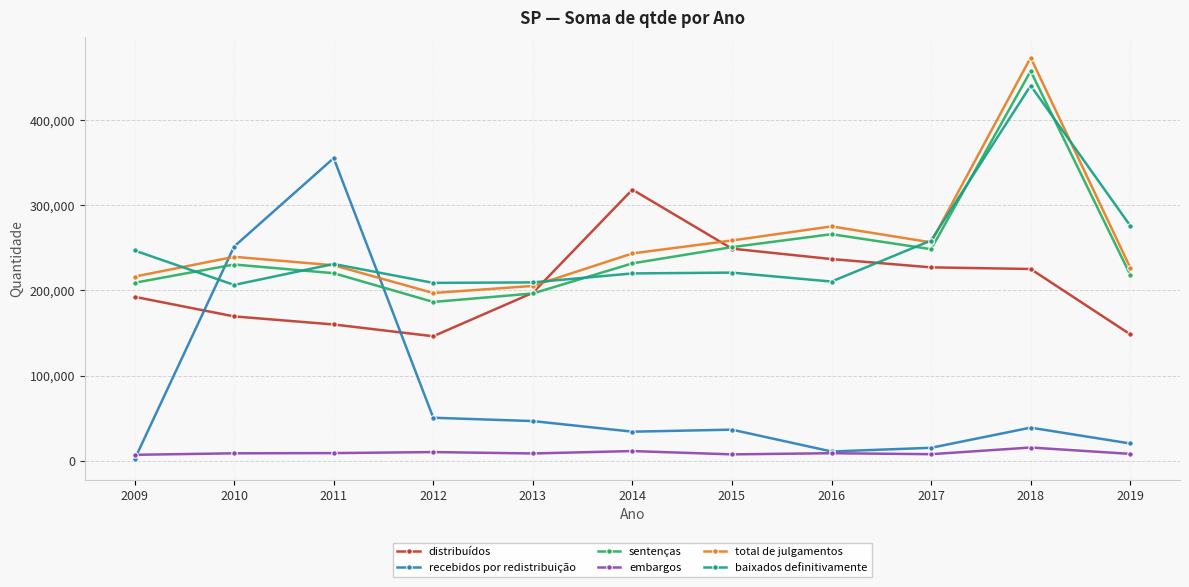

At how many categories does at least one series exceed 5659?

11